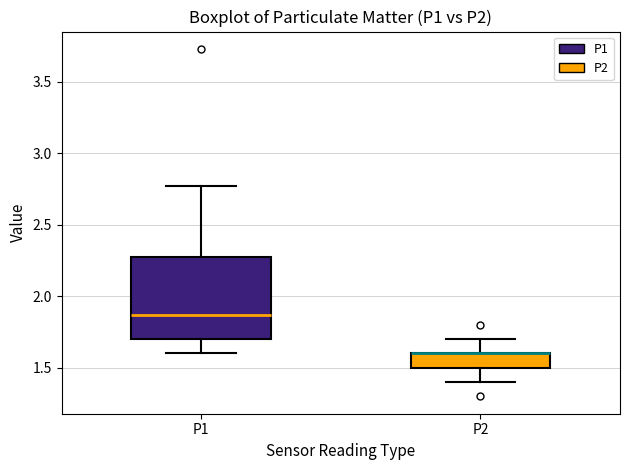

Where does the lower whisker of the box for P2 end on the y-axis? The values are not printed on the chart, so give them approximately, as read against the axis.

1.40